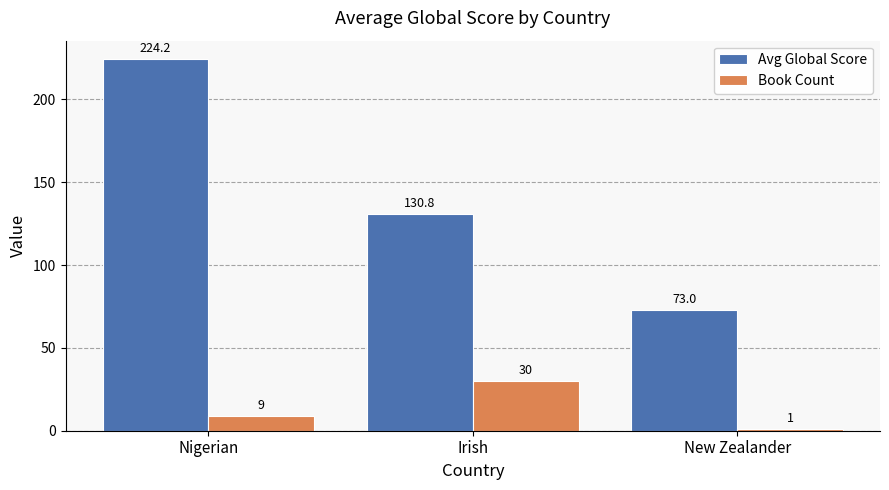

What is the maximum value for Avg Global Score?

224.2